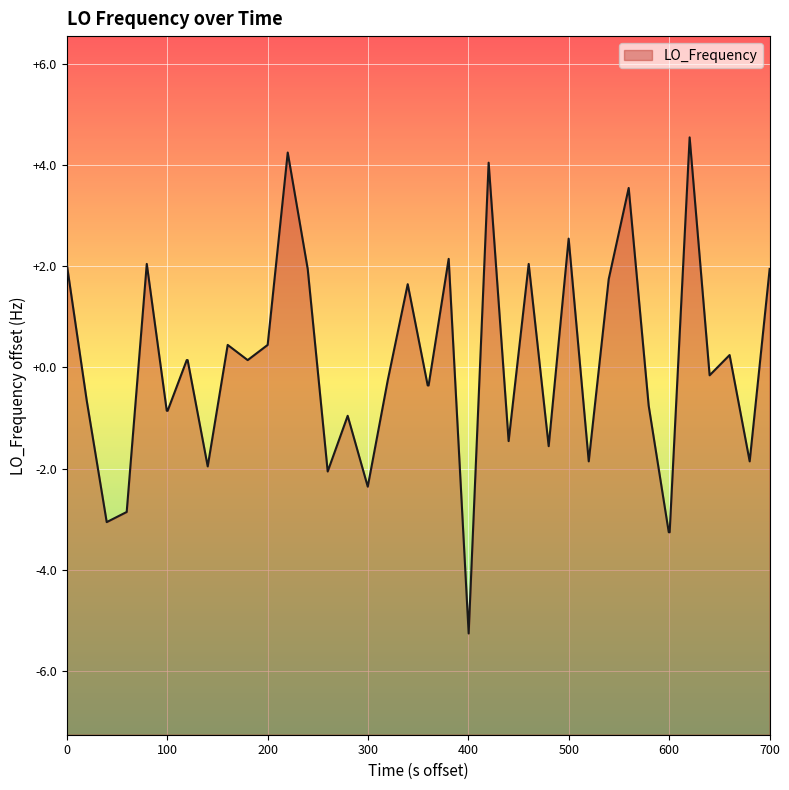

What is the minimum value shown in the chart?

-5.3